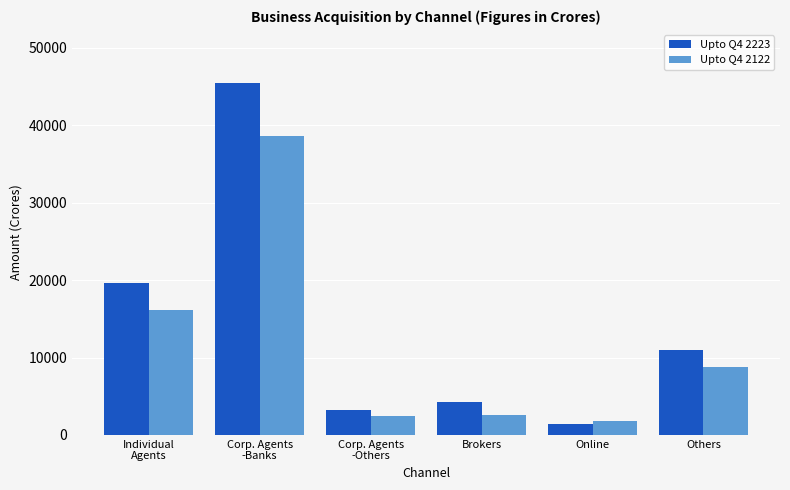

Is it true that Upto Q4 2122 equals 2545.3 at Brokers?

True